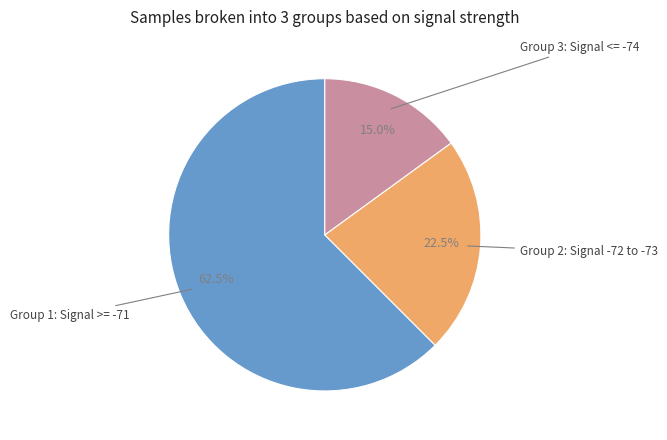

Does any single category account for the majority?

Yes